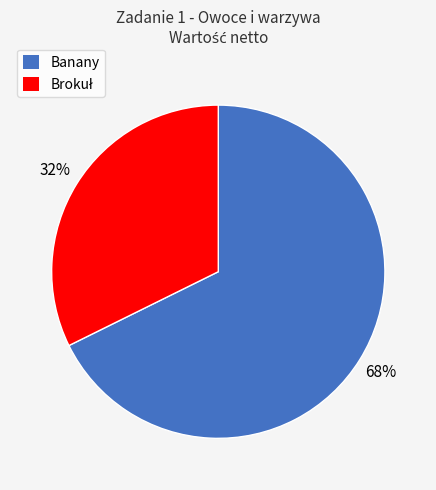

To the nearest percent, what percentage of the pie is Banany?

68%